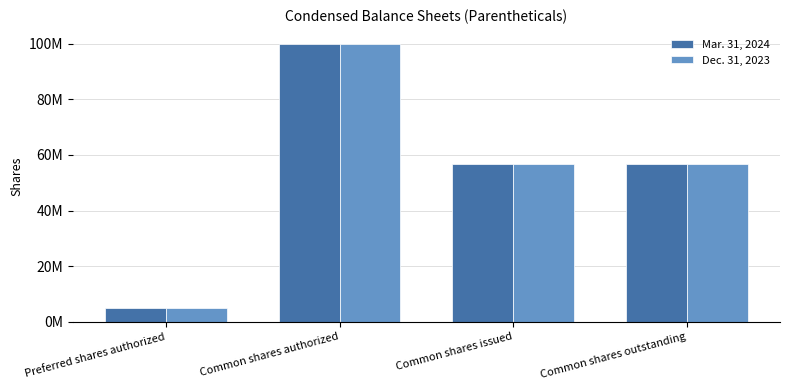

Reading left to right, transcribe all the data shown in this chart.

Mar. 31, 2024: 5000000	100000000	56843478	56843478
Dec. 31, 2023: 5000000	100000000	56843478	56843478